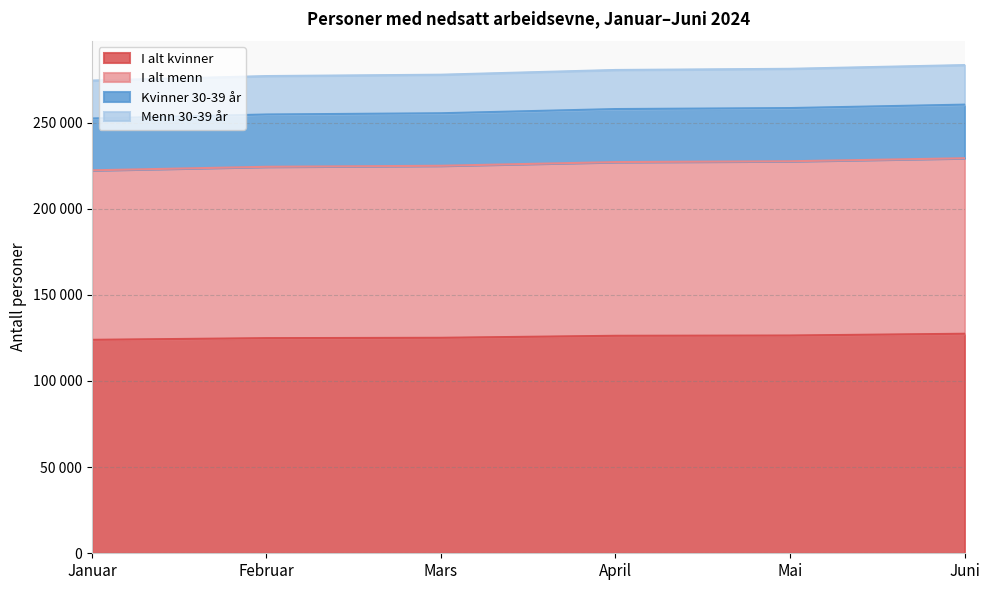

Does the chart have visible grid lines?

Yes